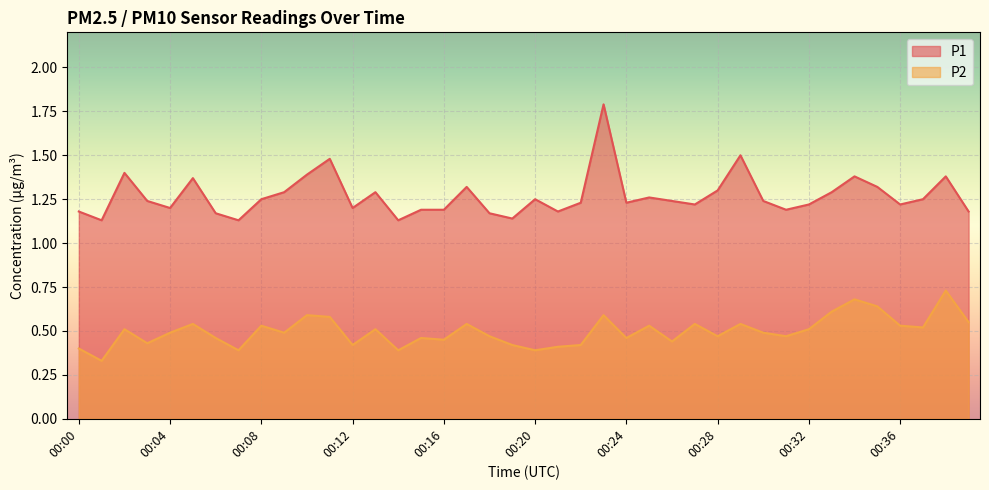

What are all the series names shown in the legend?

P1, P2